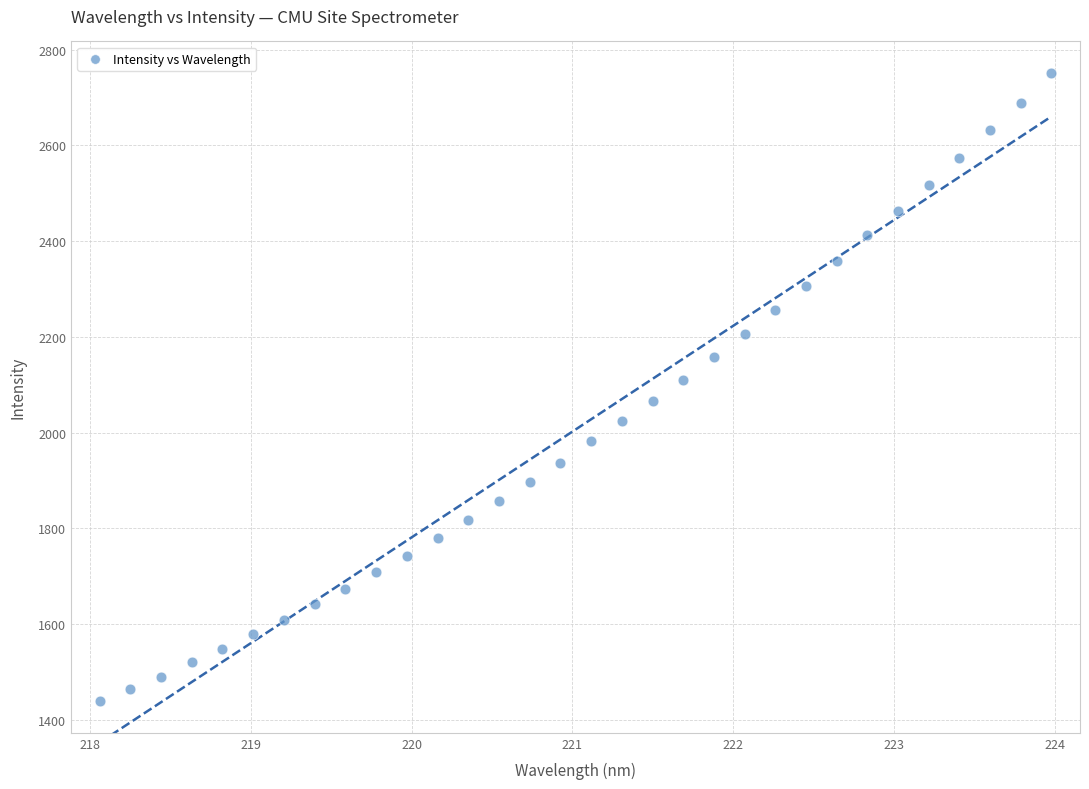

What is the range of Y values (max minus min)?

1313.0